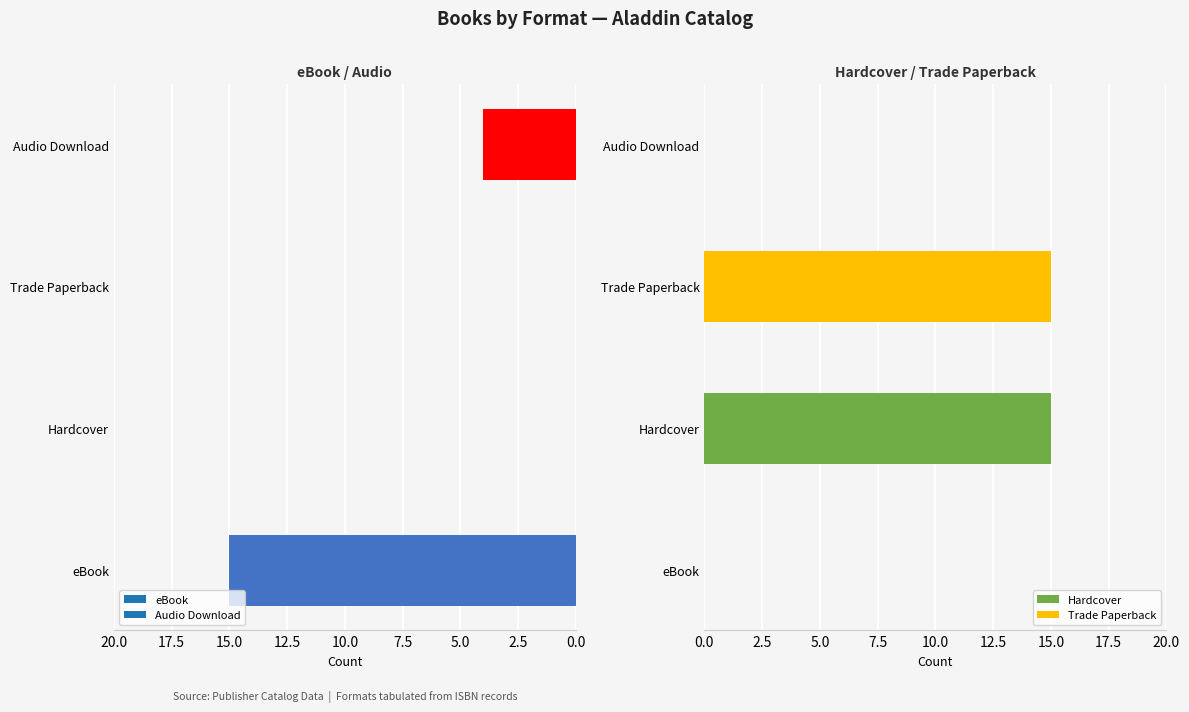

Are the bars grouped side by side (vs. stacked)?

Yes